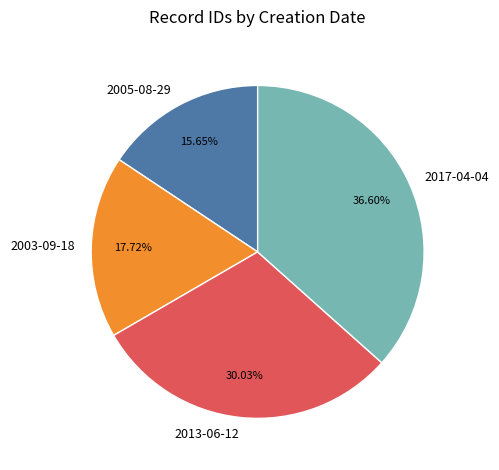

True or false: 2003-09-18 accounts for 18% of the total.

True